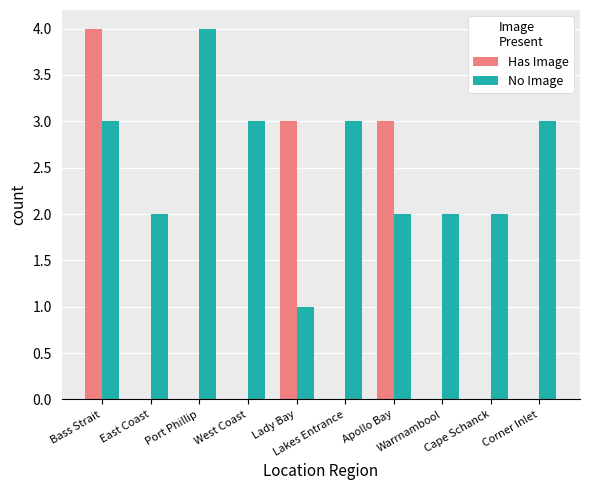

What is the maximum value for Has Image?

4